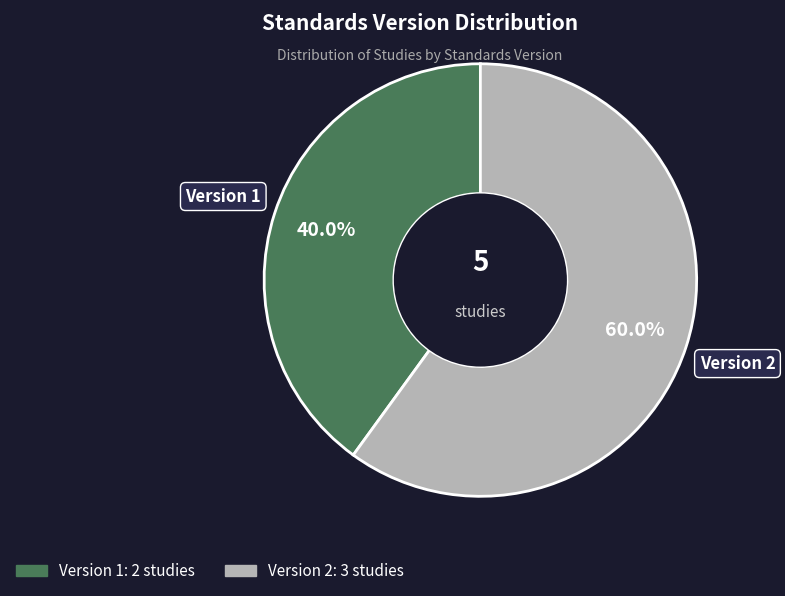

Does any single category account for the majority?

Yes